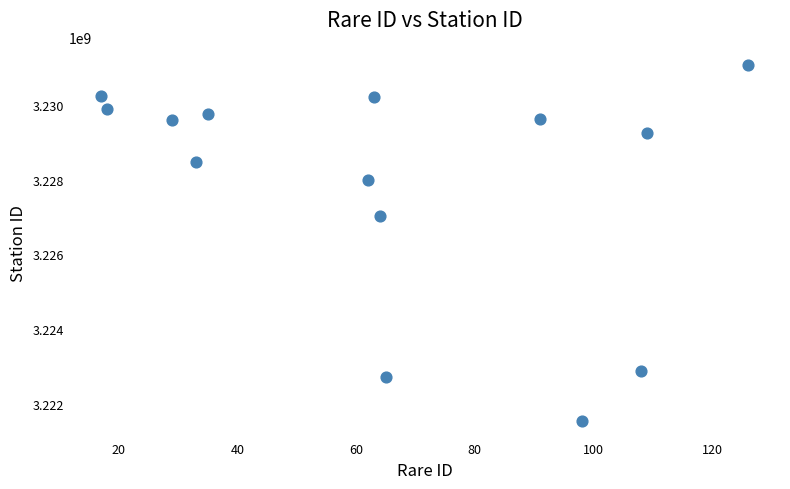

What Y value in the scatter plot is closest to 3226310272?

3227036160